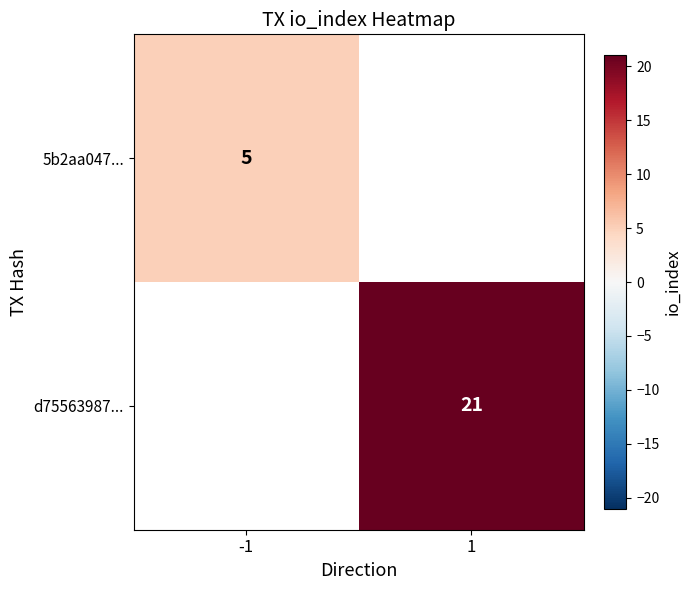

Is it true that d75563987... equals 29 at 1?

False